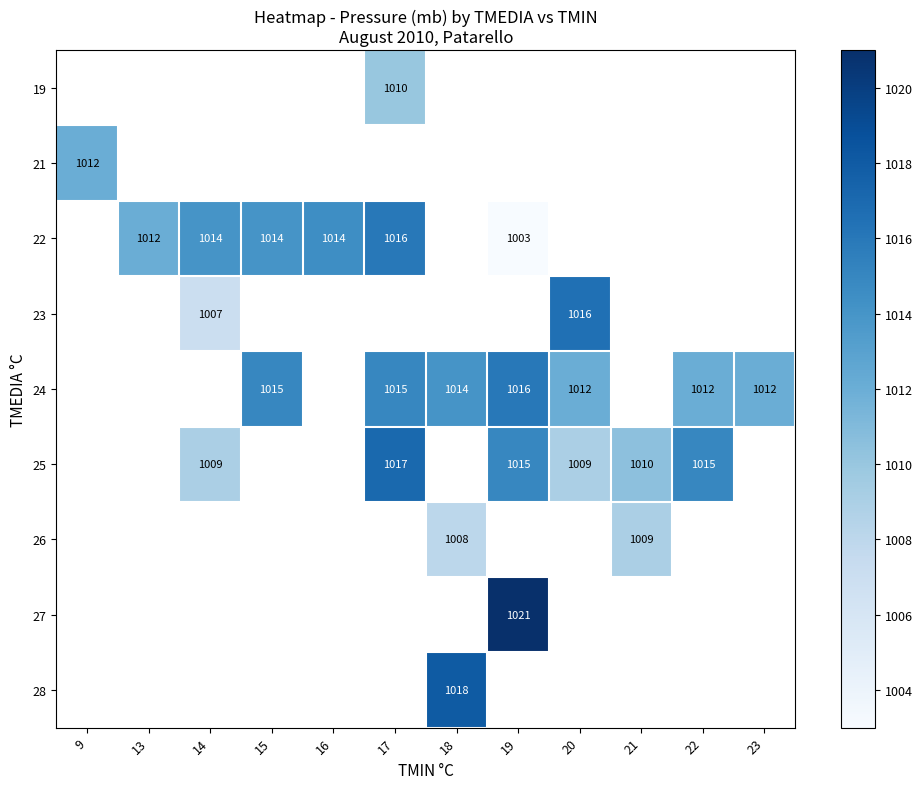

What is the greatest value displayed?

1021.0